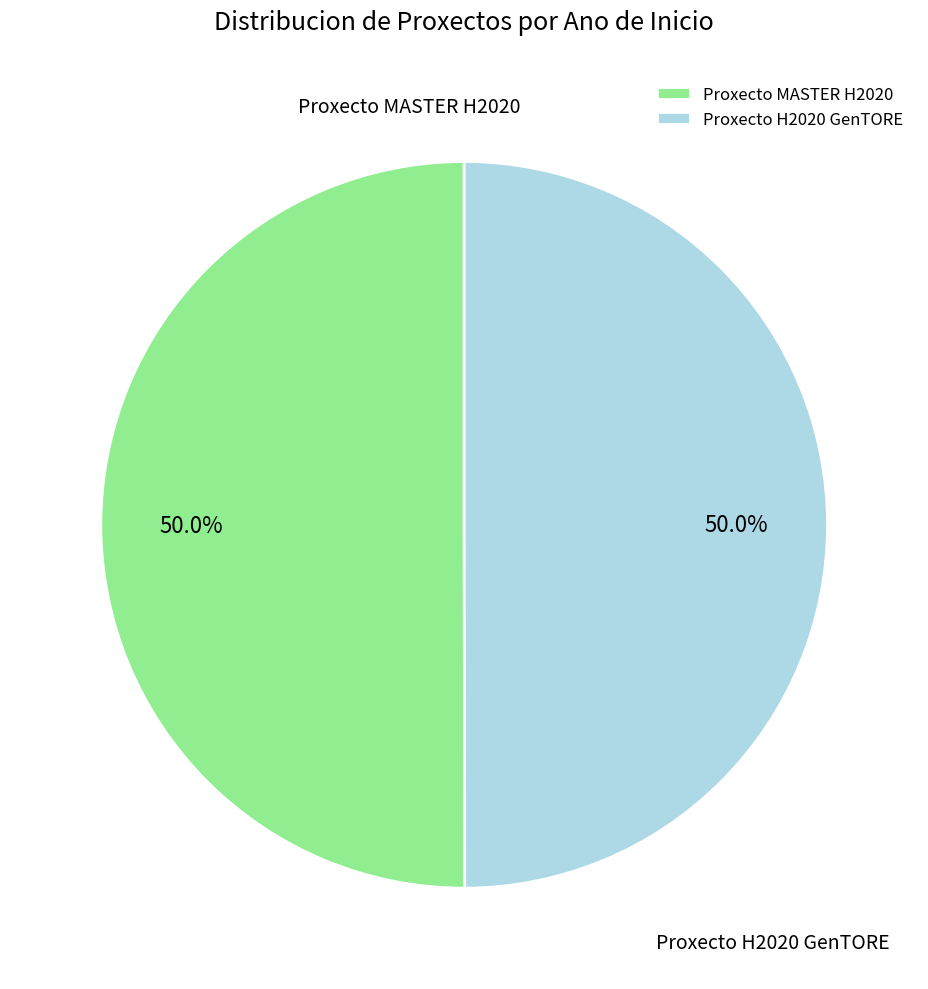

To the nearest percent, what percentage of the pie is Proxecto H2020 GenTORE?

50%